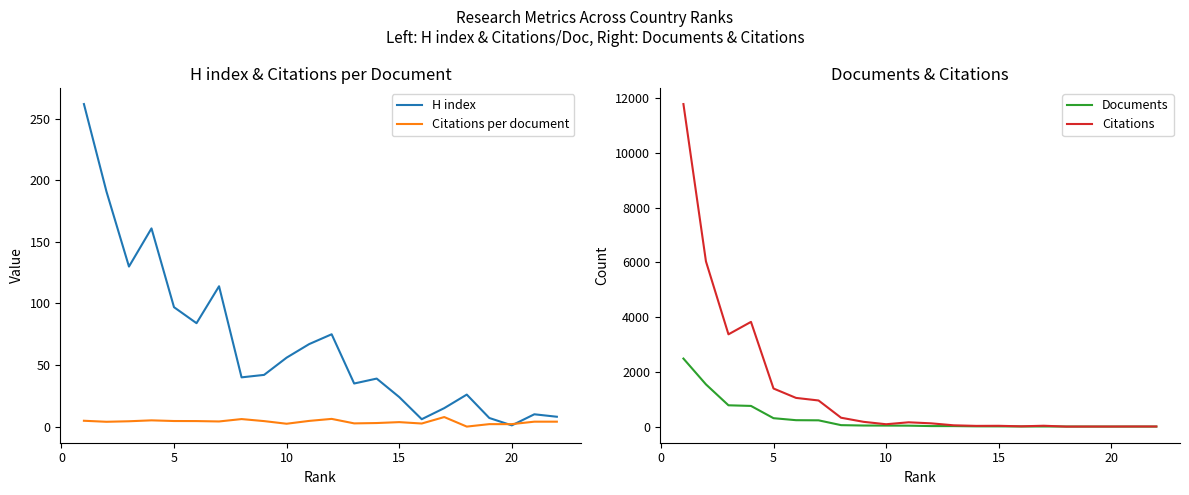

True or false: Citations has a value of 0.9 at 18.

False